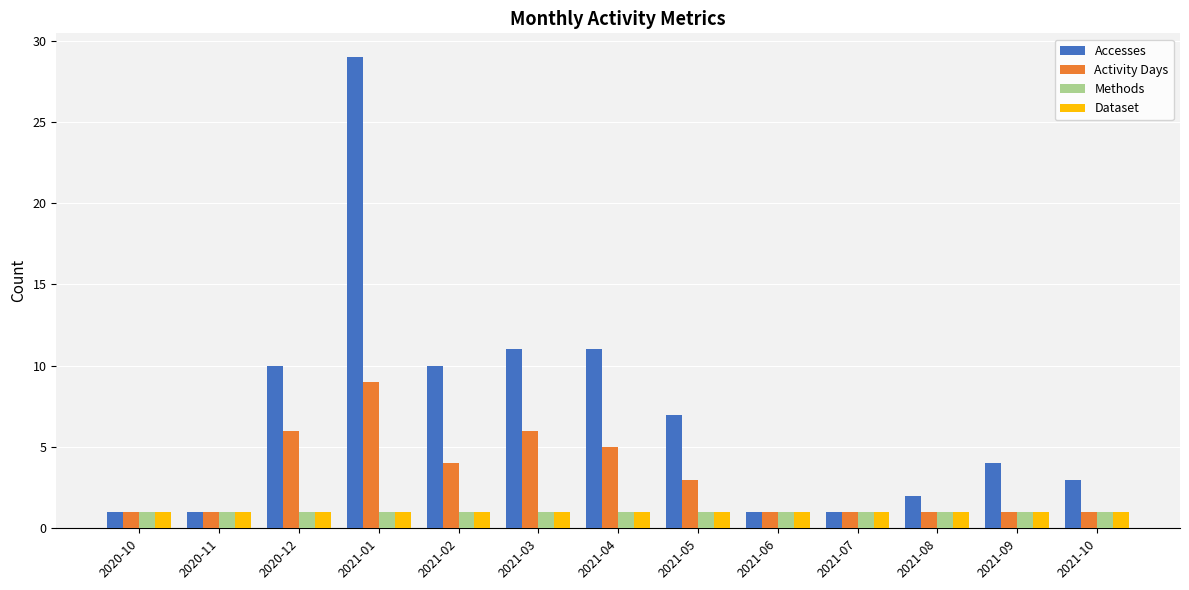

Between 2020-11 and 2021-02, which series saw the biggest shift?

Accesses